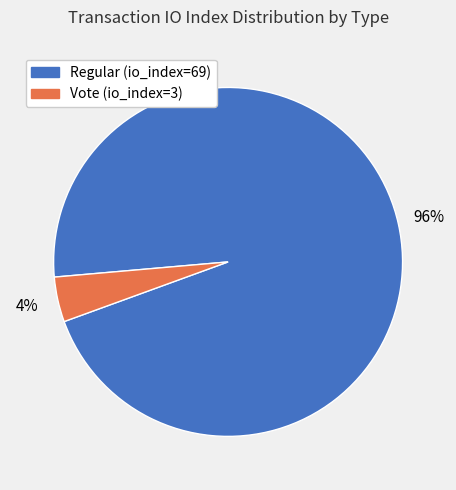

Between Vote (io_index=3) and Regular (io_index=69), which is larger?

Regular (io_index=69)